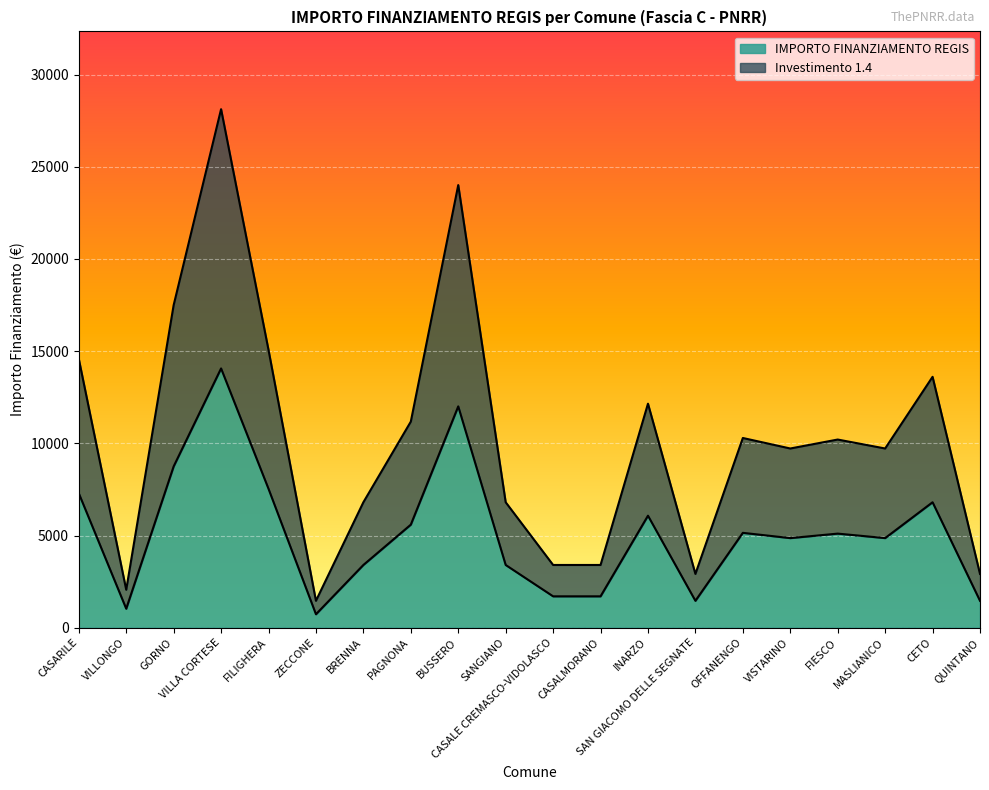

Reading left to right, what are all the values shown in this chart?

IMPORTO FINANZIAMENTO REGIS: 7290	1029	8748	14063	7533	729	3402	5589	12005	3402	1701	1701	6075	1458	5145	4860	5103	4860	6804	1458
Investimento 1.4: 14580	2058	17496	28126	15066	1458	6804	11178	24010	6804	3402	3402	12150	2916	10290	9720	10206	9720	13608	2916